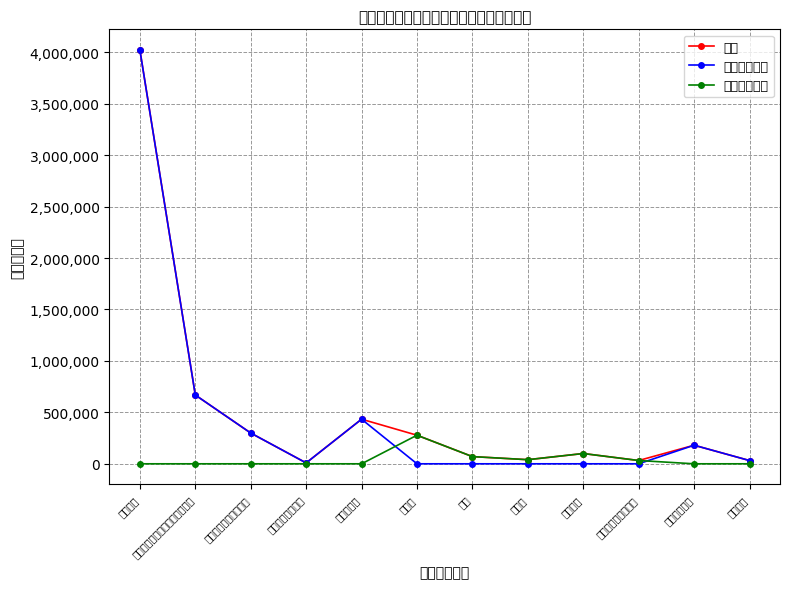

What are all the series names shown in the legend?

合计, 人员经费支出, 公用经费支出